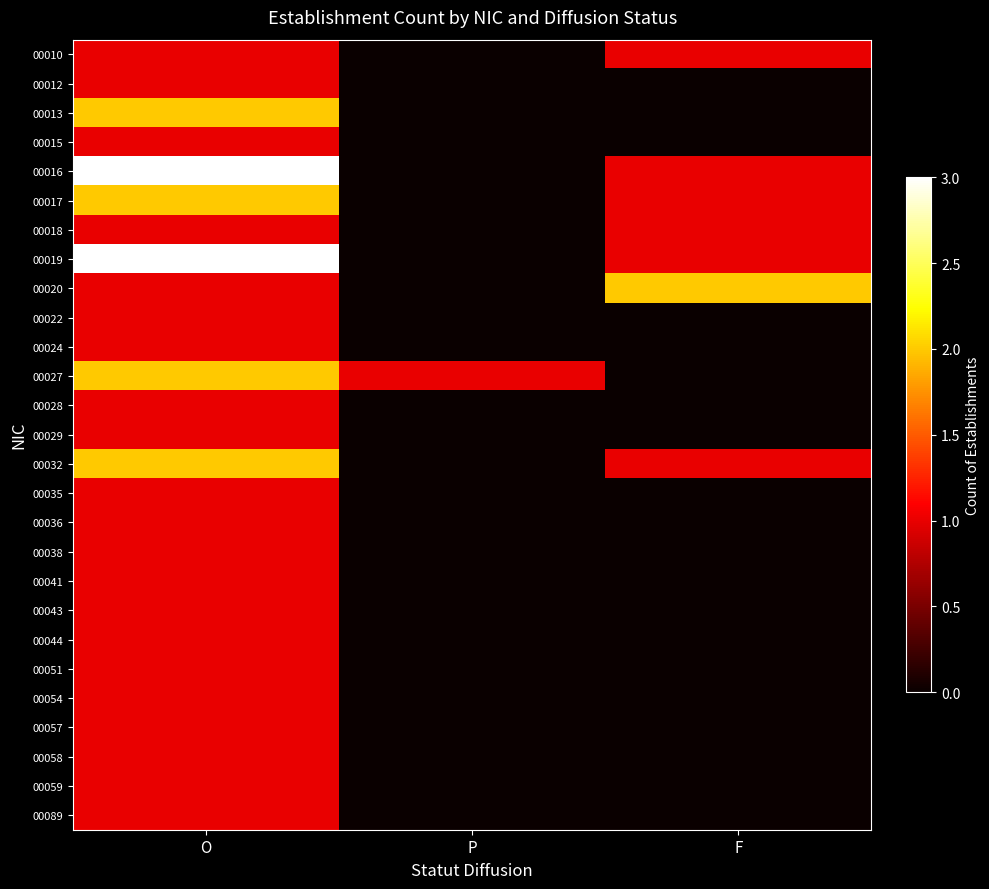

Rank the series at P from highest to lowest value.

00027, 00010, 00012, 00013, 00015, 00016, 00017, 00018, 00019, 00020, 00022, 00024, 00028, 00029, 00032, 00035, 00036, 00038, 00041, 00043, 00044, 00051, 00054, 00057, 00058, 00059, 00089